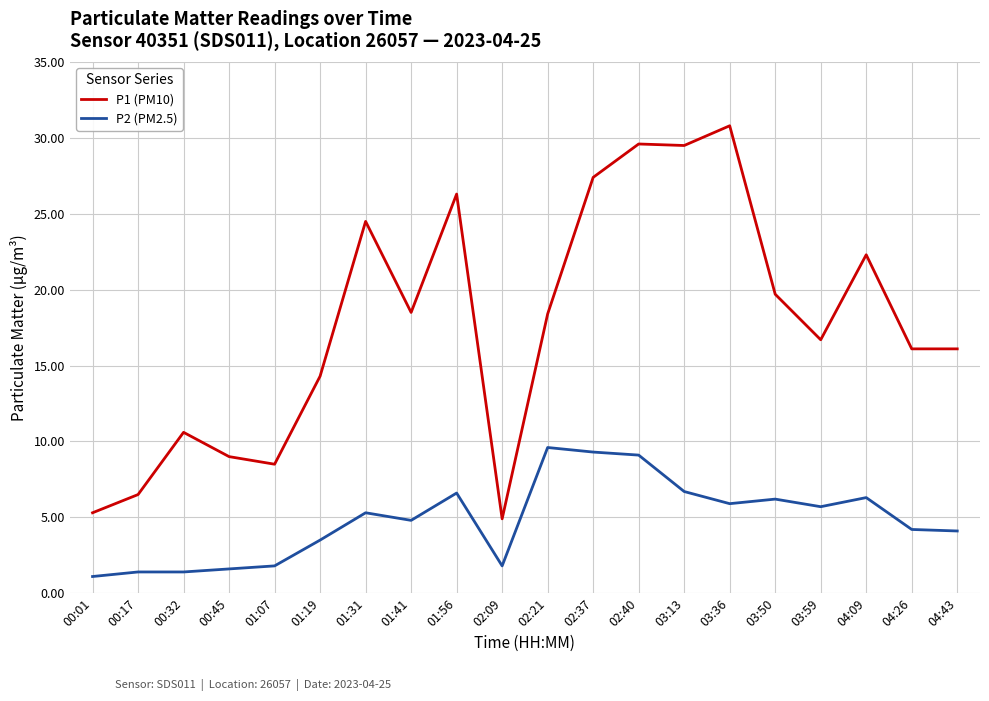

List the series in order of their overall mean, lowest first.

P2 (PM2.5), P1 (PM10)